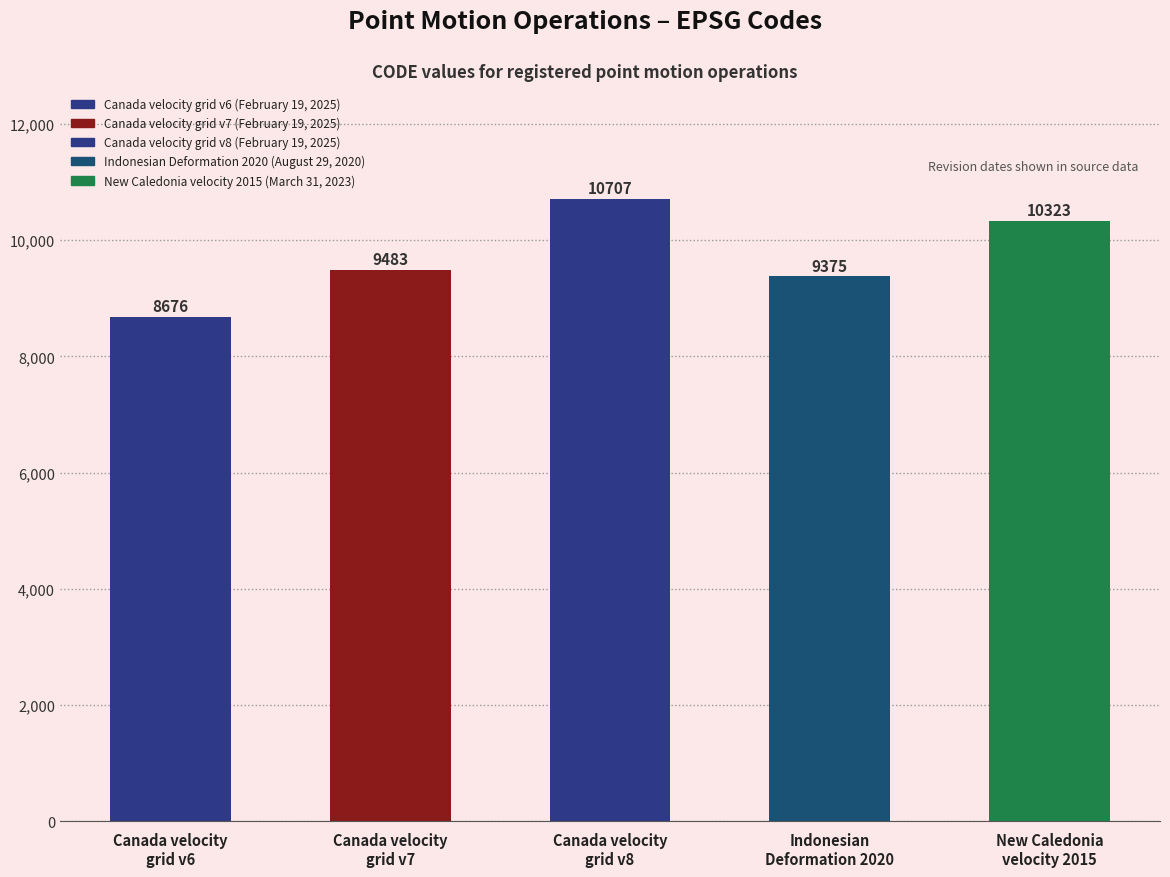

What is the sum of all values?

48564